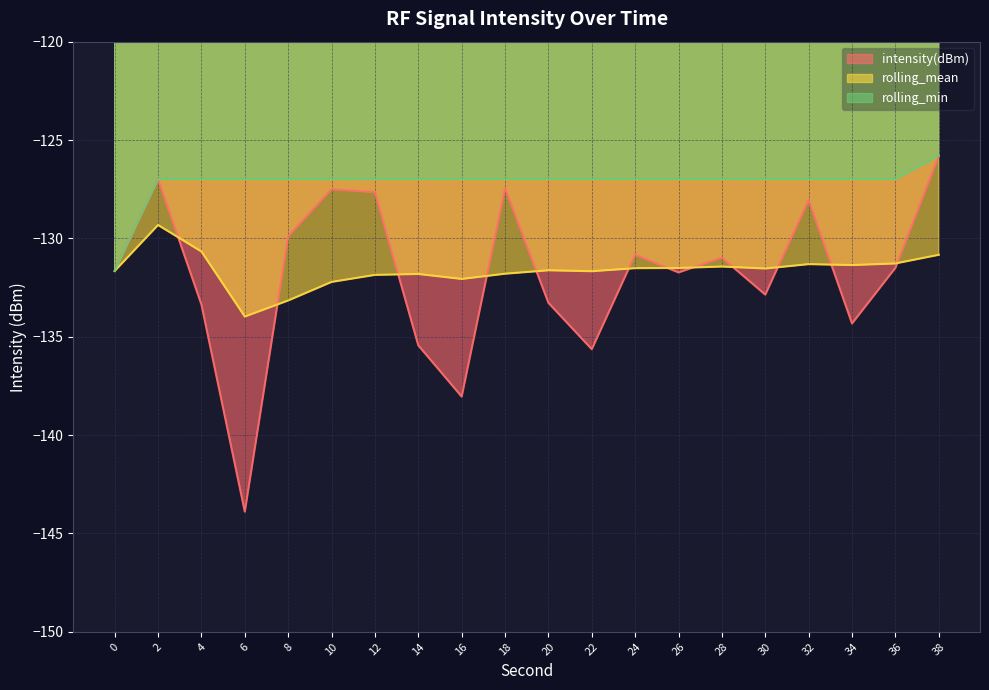

Is the value of intensity(dBm) at 2 greater than the value of rolling_min at 2?

No